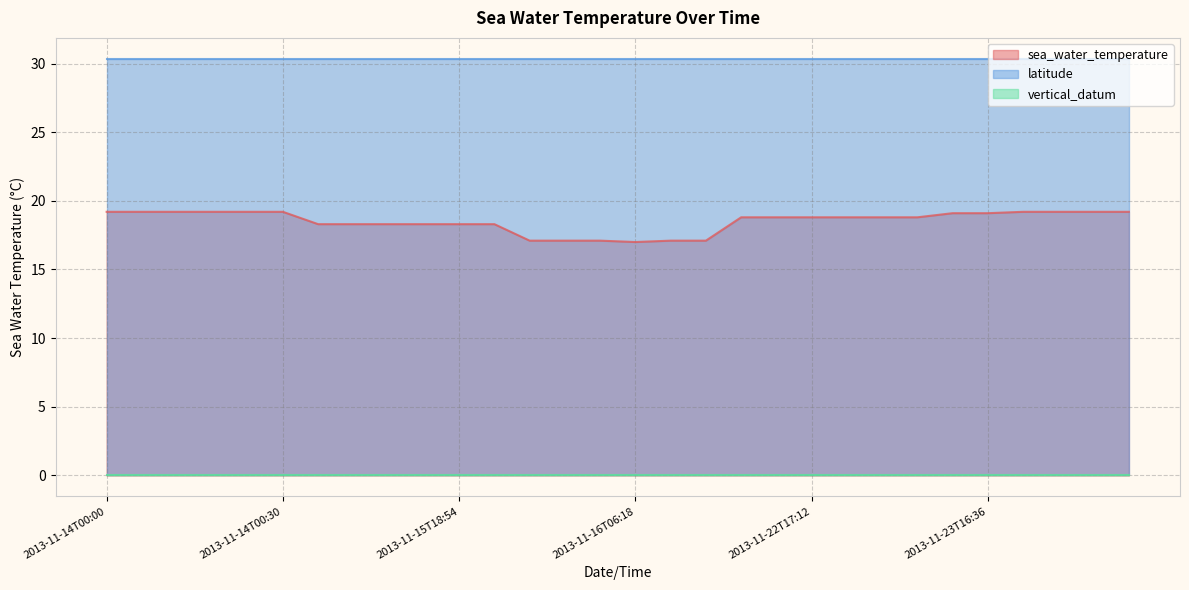

True or false: sea_water_temperature and latitude cross at least once.

False